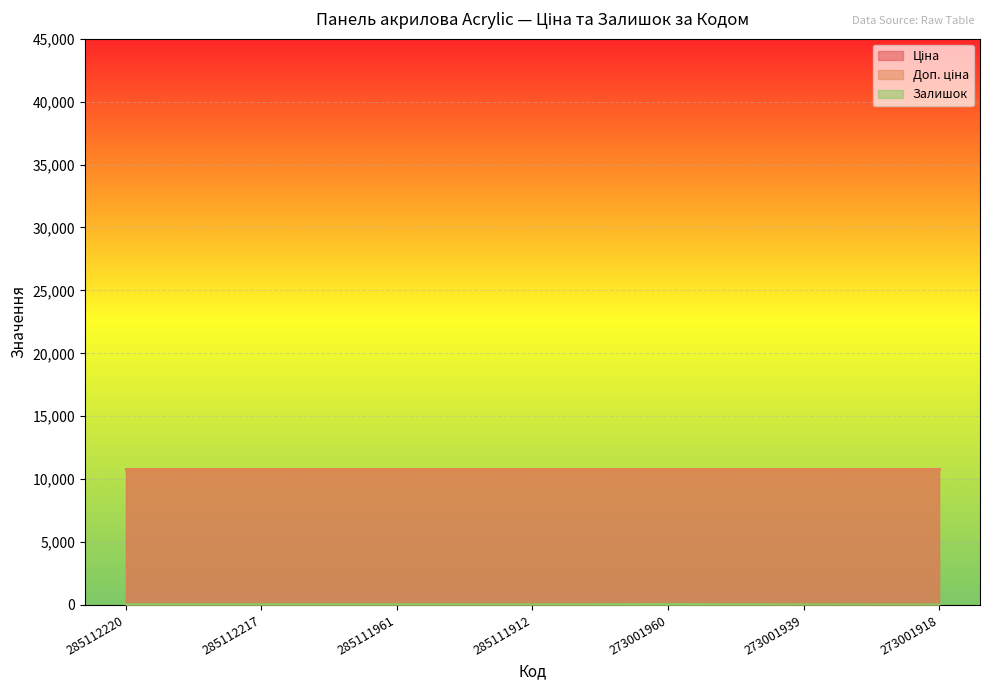

What is the sum of the Ціна values at 273001960 and 285112217?

21680.2